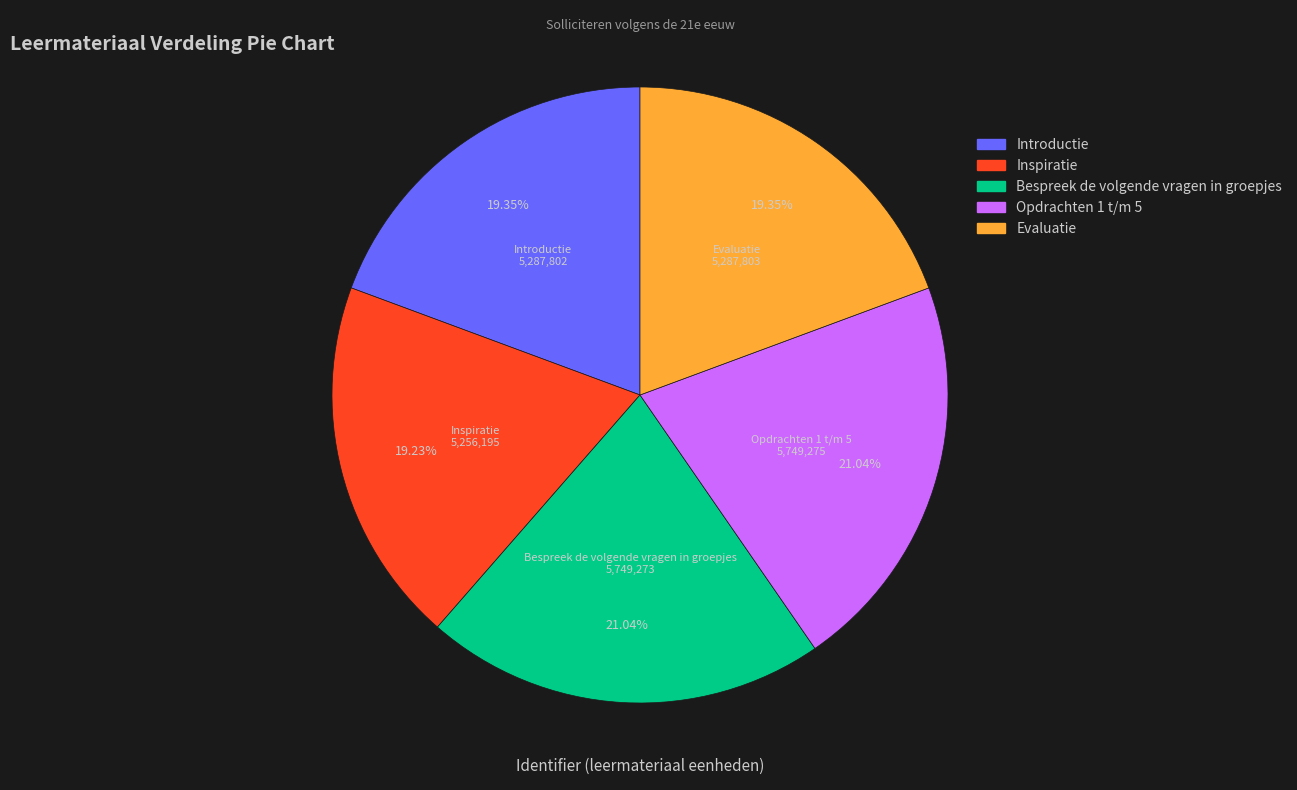

The Introductie slice represents 19% of the pie. True or false?

True